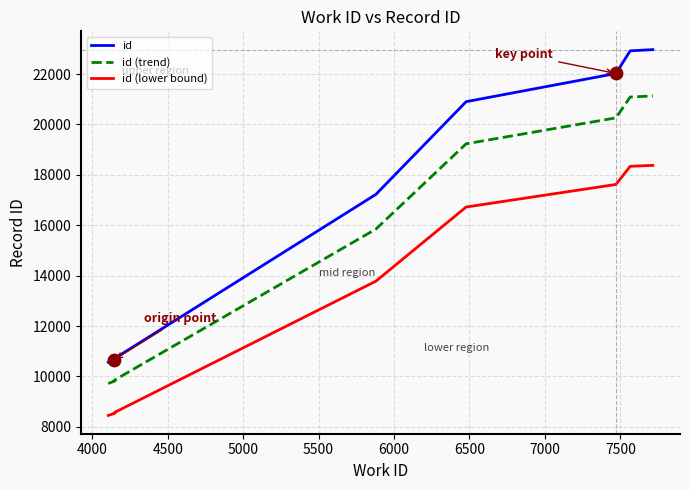

Which series contains the lowest Y value?

id (lower bound)